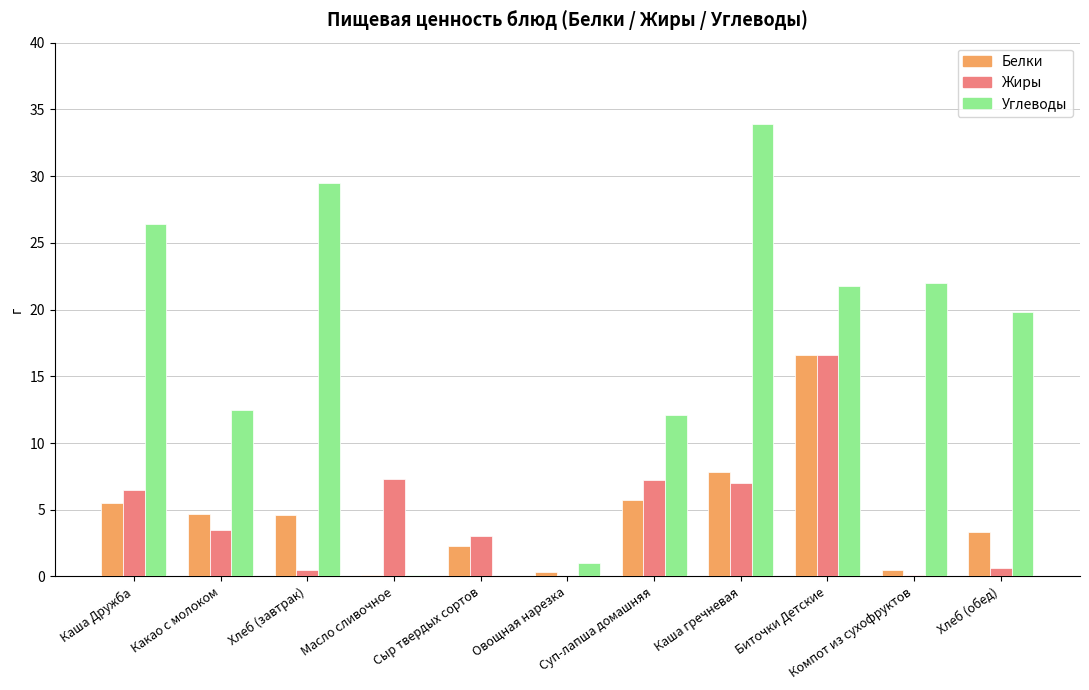

Is it true that Углеводы equals 39.1 at Компот из сухофруктов?

False